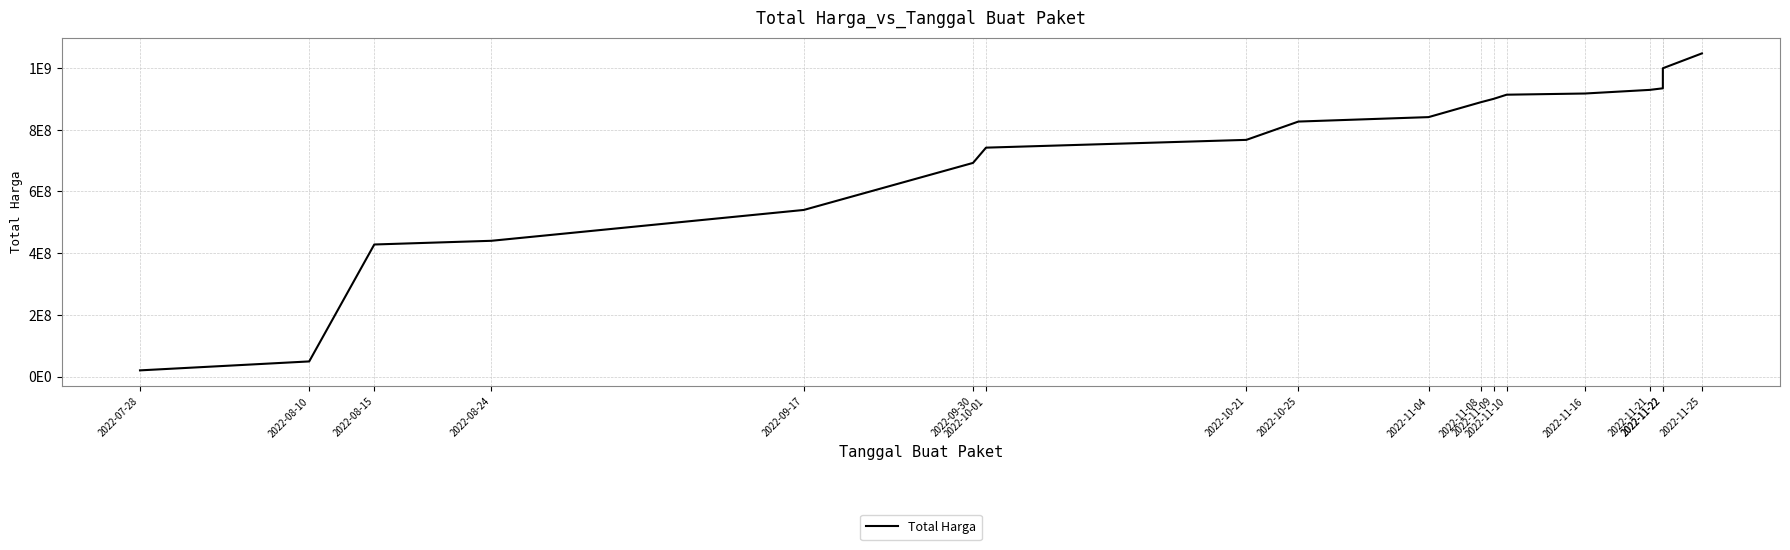

Reading left to right, list all the values displayed in this chart.

2022-07-28=19950000	2022-08-10=48950000	2022-08-15=428025000	2022-08-24=440025000	2022-09-17=540025000	2022-09-30=692502000	2022-10-01=741980000	2022-10-21=767180000	2022-10-25=826555000	2022-11-04=840955000	2022-11-08=889095000	2022-11-09=900195000	2022-11-10=913637000	2022-11-16=917462000	2022-11-21=929262000	2022-11-22=934355000	2022-11-22=999355000	2022-11-25=1047495000